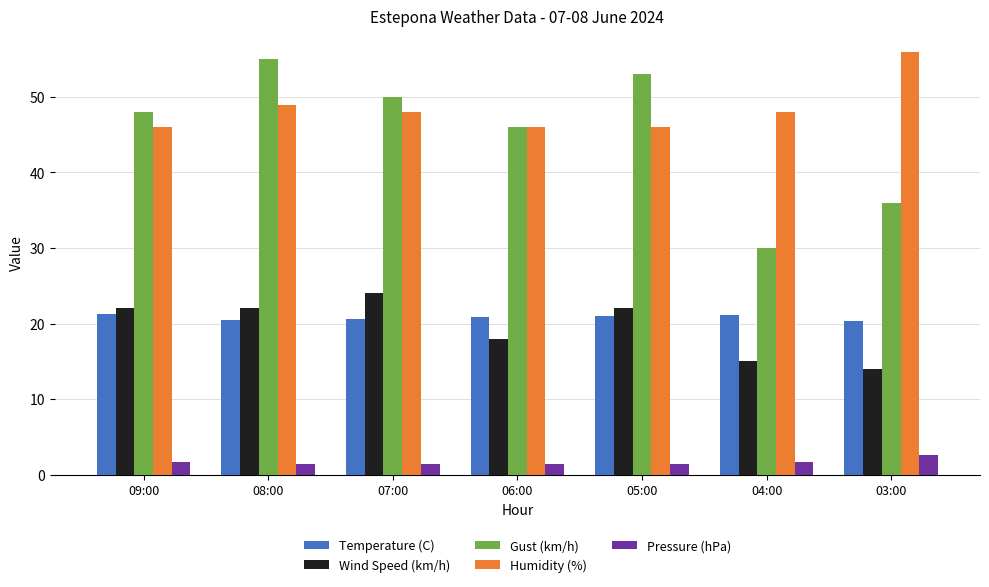

How many bars are there in each group?

5